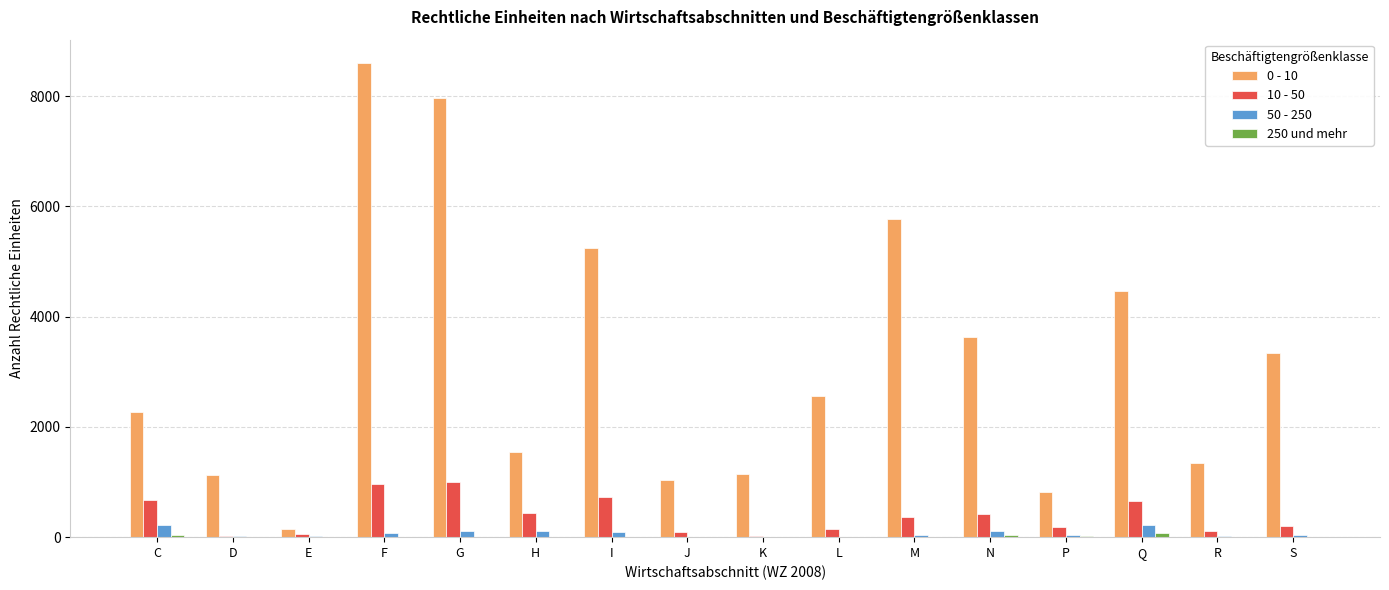

How many groups of bars are there?

16